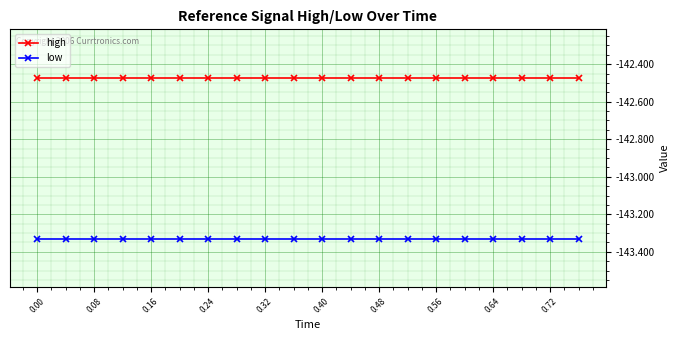

True or false: high has more than 0 interior local peaks.

True